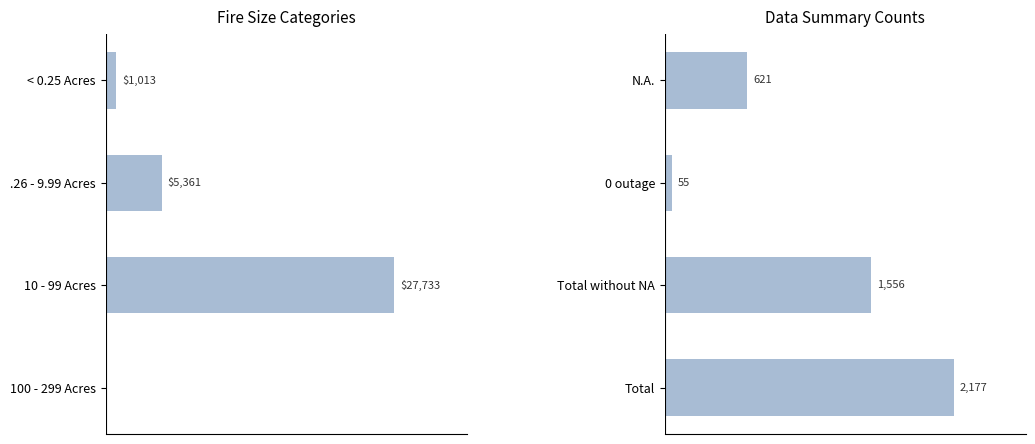

Which series has the widest spread of values?

Avg Dollar Cost per Fire